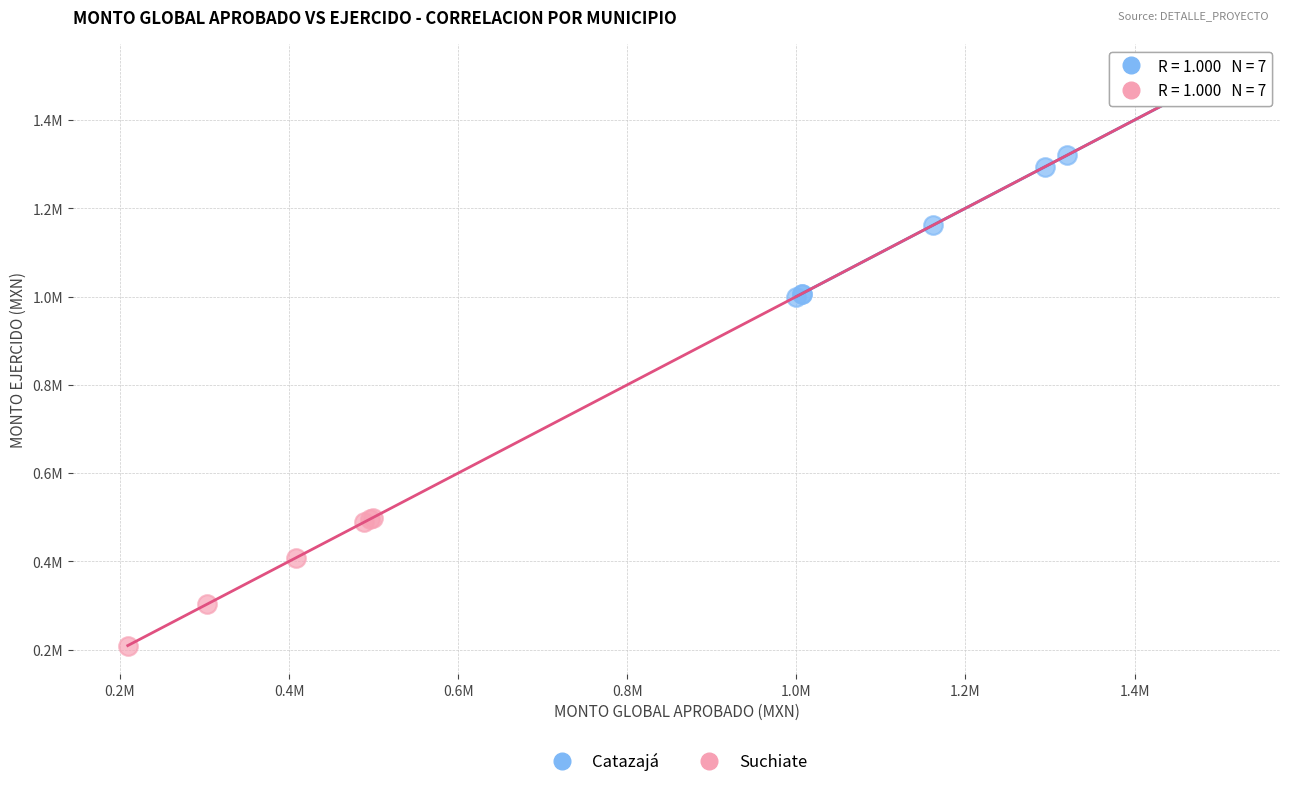

Which series has the widest spread of Y values?

Suchiate